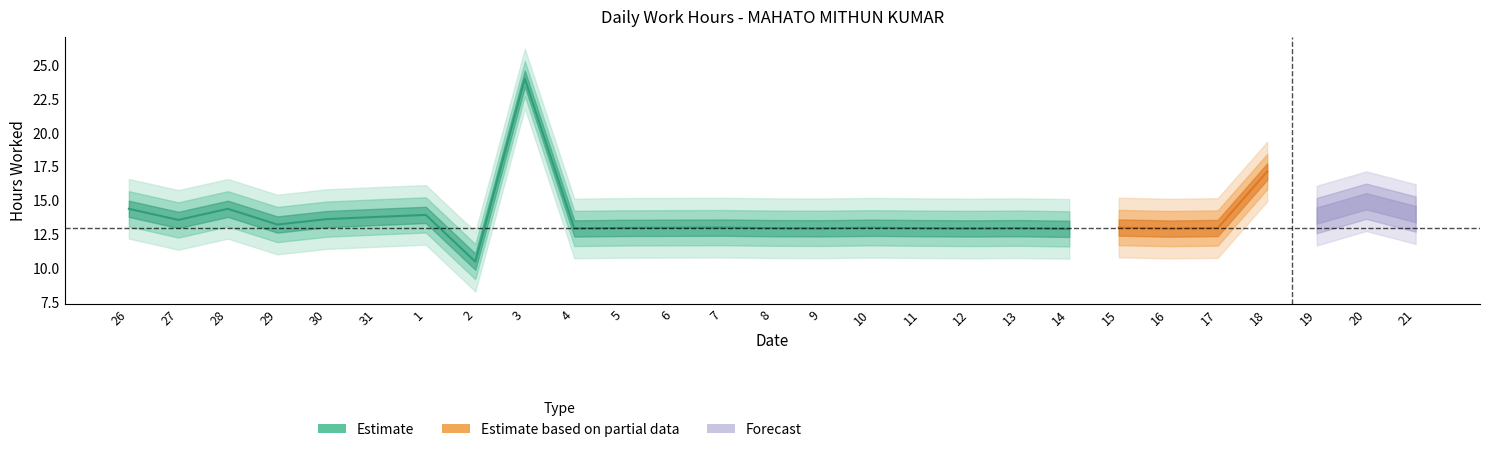

Reading left to right, transcribe all the data shown in this chart.

26=14.4	27=13.6	28=14.4	29=13.2	30=13.6	31=13.8	1=13.9	2=10.5	3=24.0	4=12.9	5=13.0	6=13.0	7=13.0	8=13.0	9=12.9	10=13.0	11=13.0	12=12.9	13=13.0	14=12.9	15=13.0	16=12.9	17=13.0	18=17.1	19=13.9	20=14.9	21=14.0